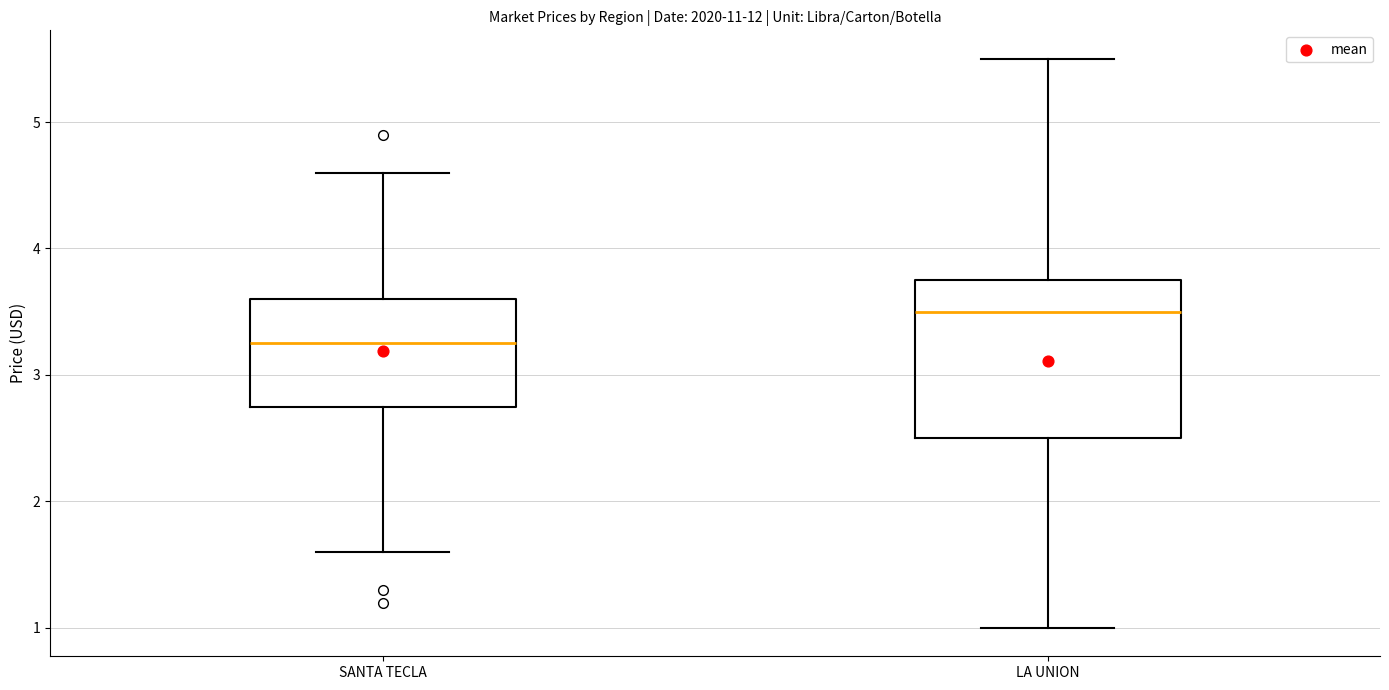

Comparing the boxes themselves (not the whiskers), which one is the tallest?

LA UNION